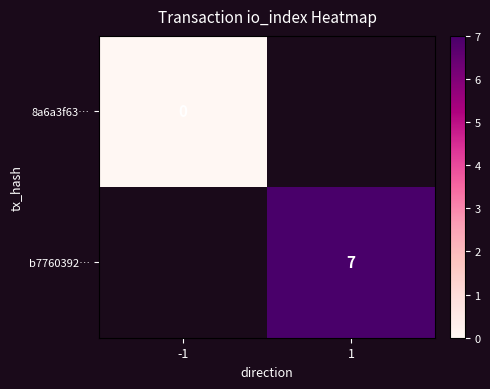

Between -1 and 1, which is larger?

1